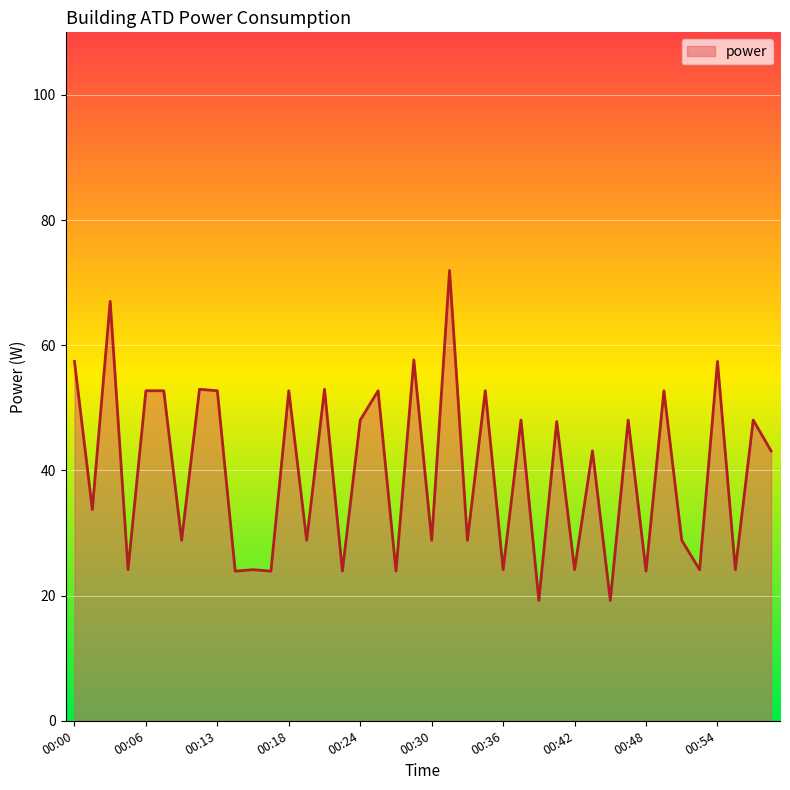

What is the minimum value shown in the chart?

19.2